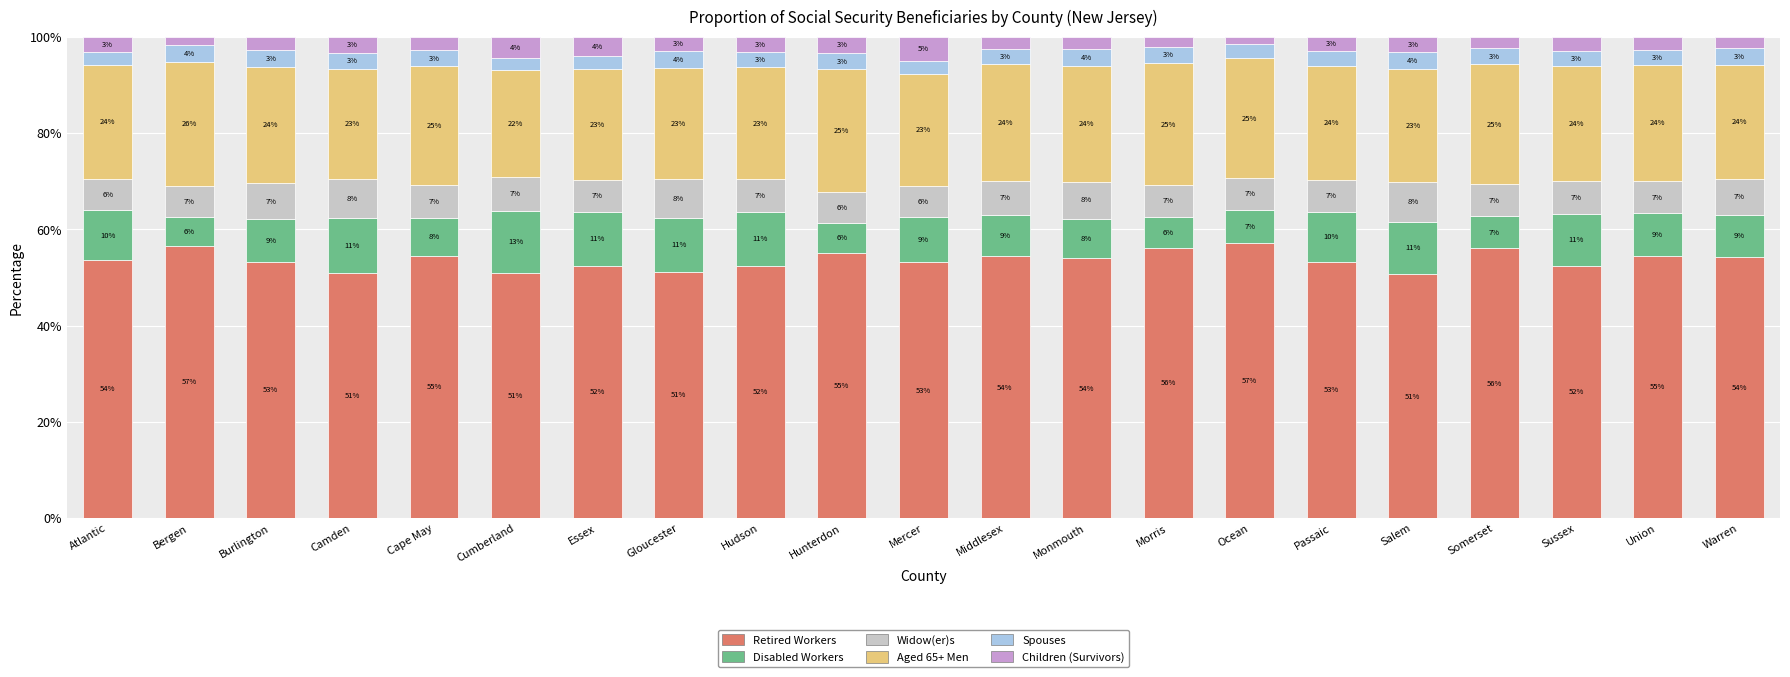

True or false: Retired Workers has a value of 27.2 at Salem.

False